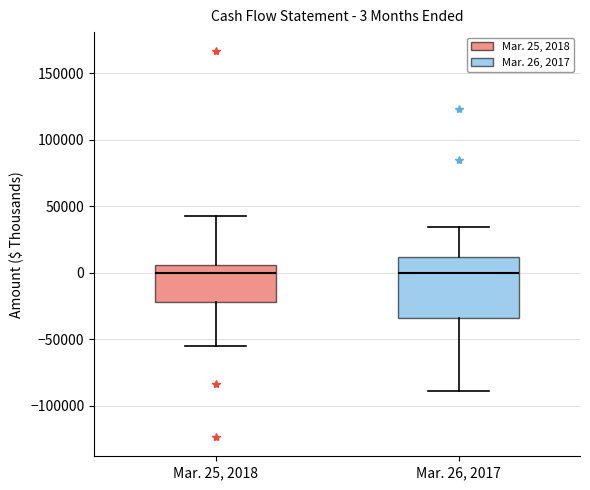

Which box is the tallest, from its lower edge to its upper edge?

Mar. 26, 2017